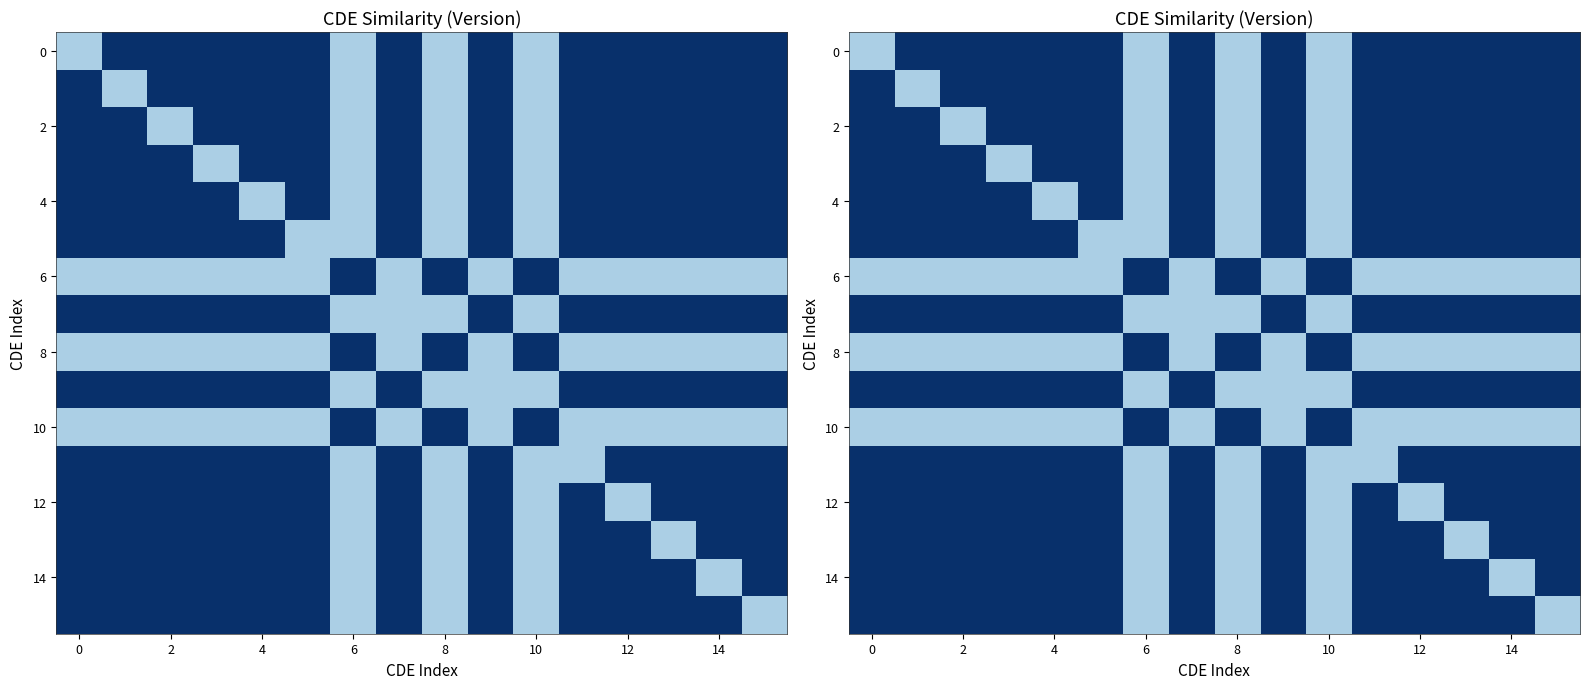

What is the difference between the second highest and second lowest values in the 14 series?

0.7